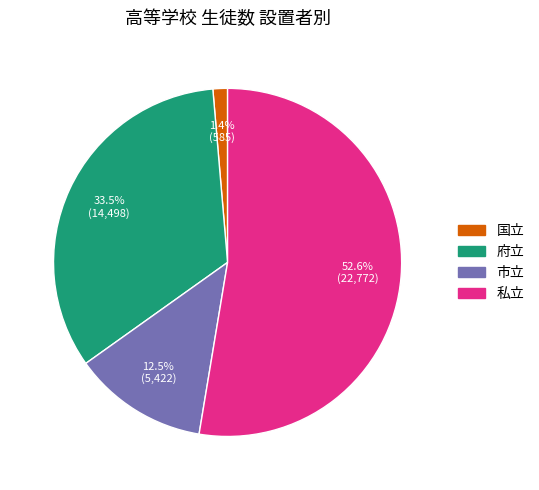

Which slice is the largest?

私立